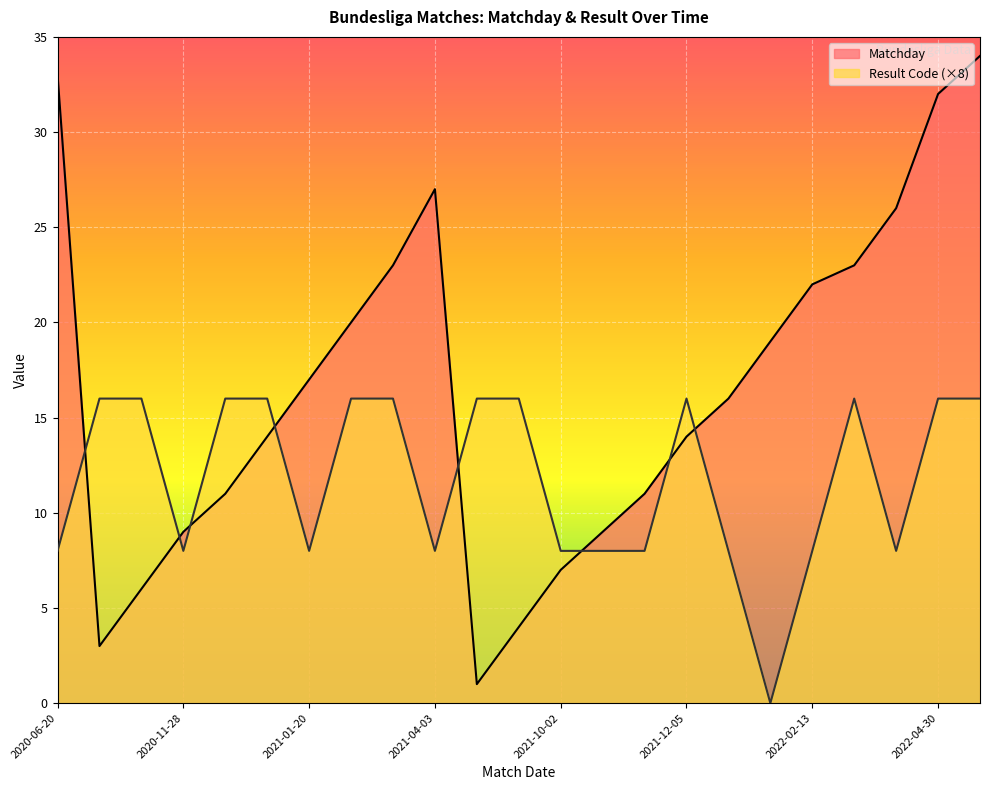

Which series has the largest total across all categories?

Matchday